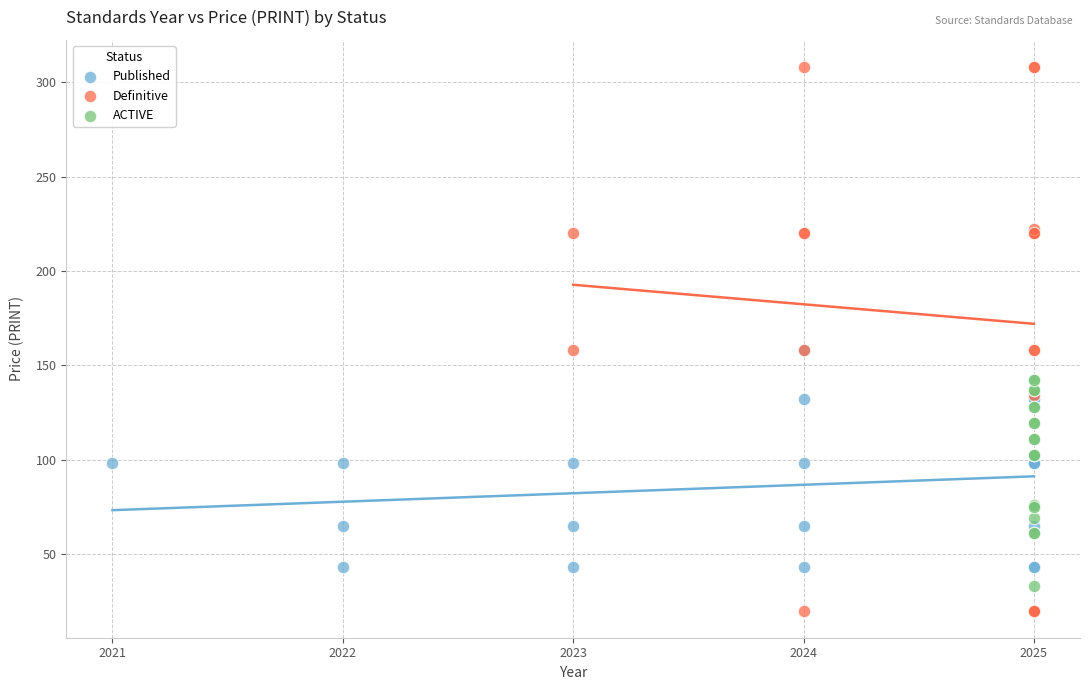

Which series contains the lowest Y value?

Definitive